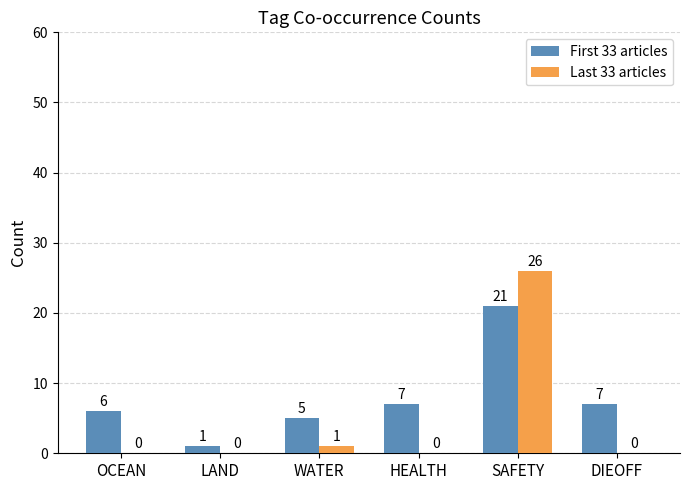

Reading right to left, list all the values displayed in this chart.

First 33 articles: 7	21	7	5	1	6
Last 33 articles: 0	26	0	1	0	0